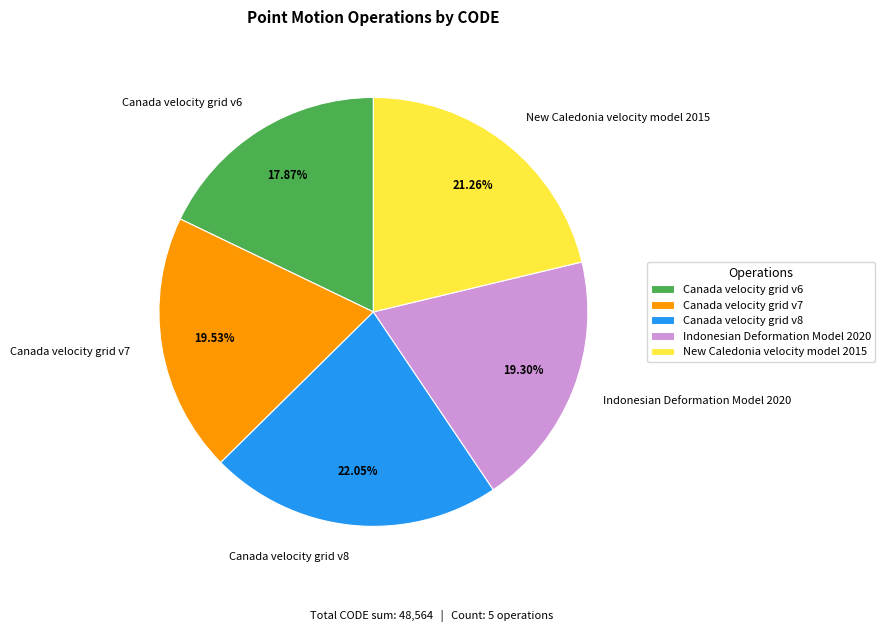

The Canada velocity grid v6 slice represents 18% of the pie. True or false?

True